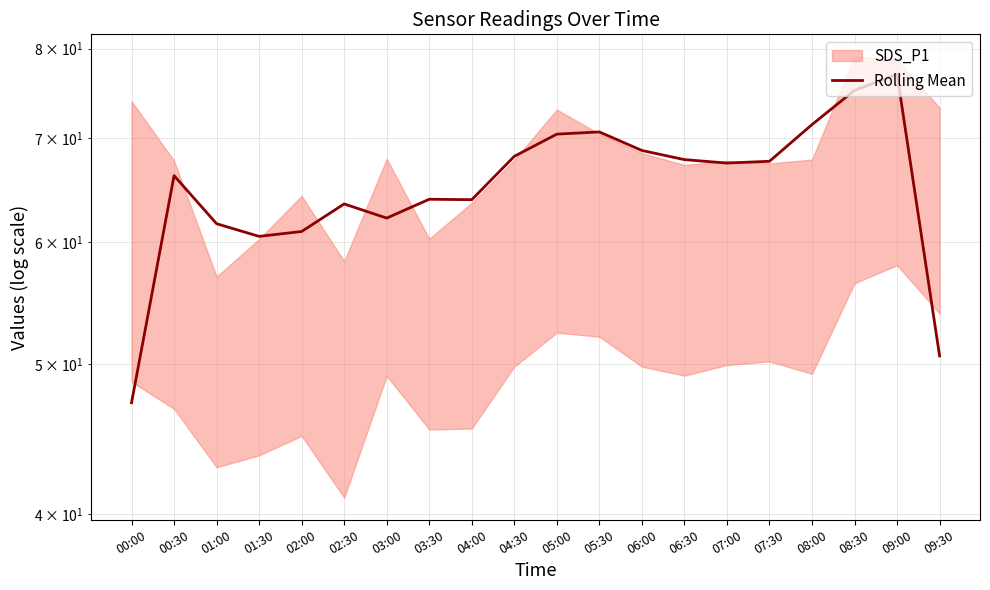

What is the label of the 13th point from the left?

06:00